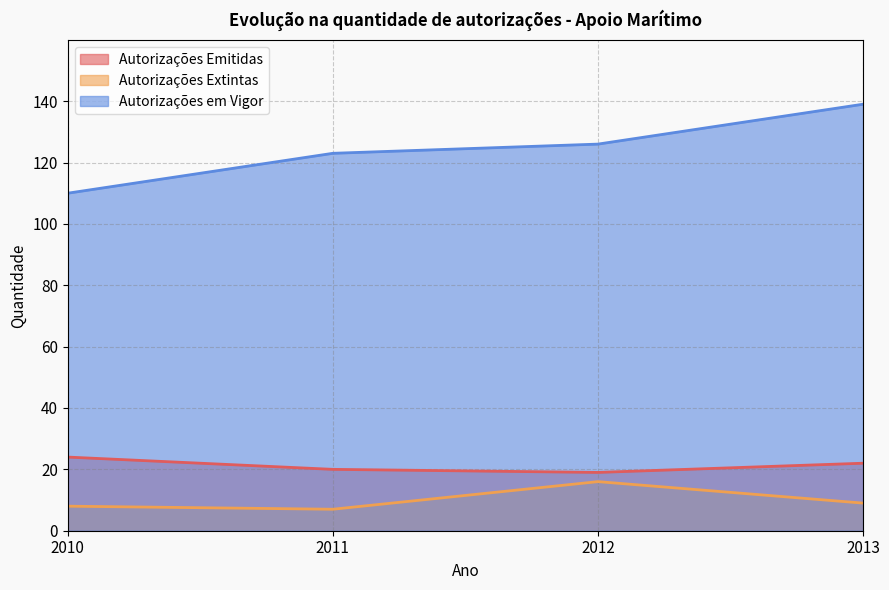

Reading left to right, extract all data points from this chart.

Autorizações Emitidas: 2010=24	2011=20	2012=19	2013=22
Autorizações Extintas: 2010=8	2011=7	2012=16	2013=9
Autorizações em Vigor: 2010=110	2011=123	2012=126	2013=139